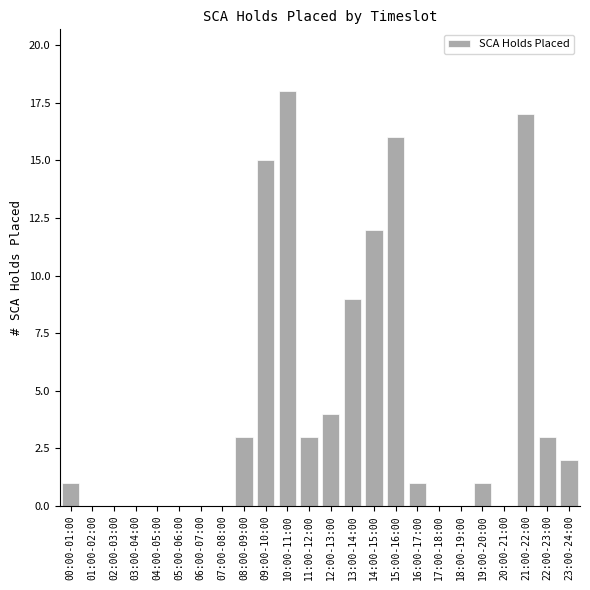

Reading right to left, transcribe all the data shown in this chart.

23:00-24:00=2	22:00-23:00=3	21:00-22:00=17	20:00-21:00=0	19:00-20:00=1	18:00-19:00=0	17:00-18:00=0	16:00-17:00=1	15:00-16:00=16	14:00-15:00=12	13:00-14:00=9	12:00-13:00=4	11:00-12:00=3	10:00-11:00=18	09:00-10:00=15	08:00-09:00=3	07:00-08:00=0	06:00-07:00=0	05:00-06:00=0	04:00-05:00=0	03:00-04:00=0	02:00-03:00=0	01:00-02:00=0	00:00-01:00=1